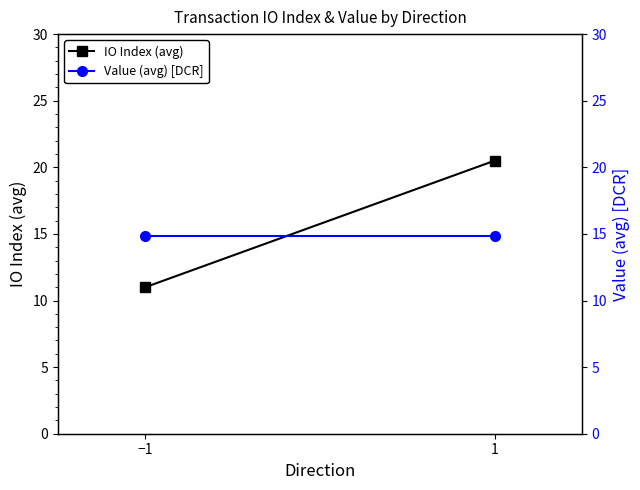

What is the sum of the Value (avg) [DCR] values at 1 and −1?

29.8